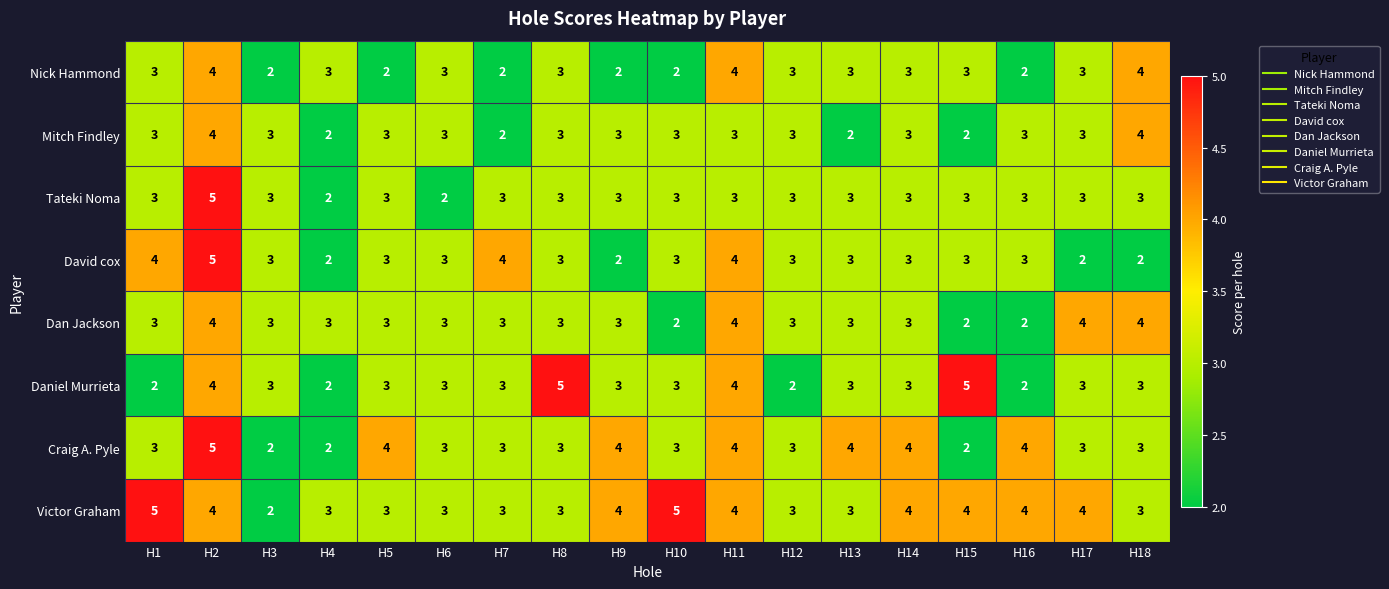

Count the Daniel Murrieta values in the range 3 to 4.

12